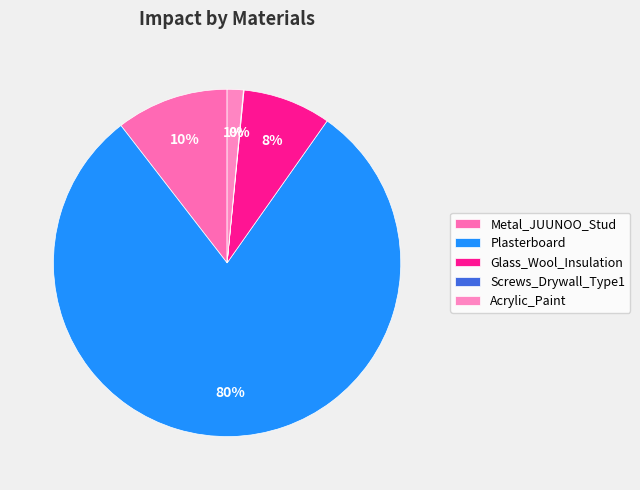

Do Glass_Wool_Insulation and Screws_Drywall_Type1 together represent more than half of the pie?

No